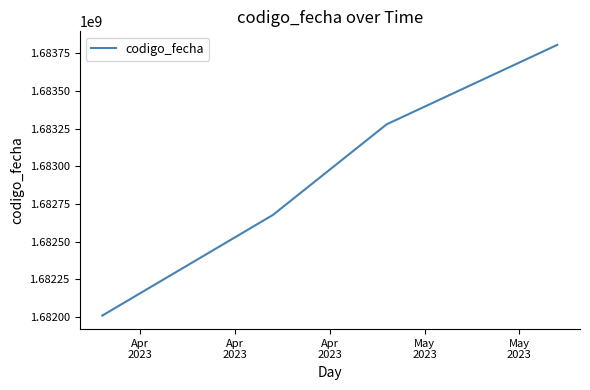

What is the sum of all values?

6731770159